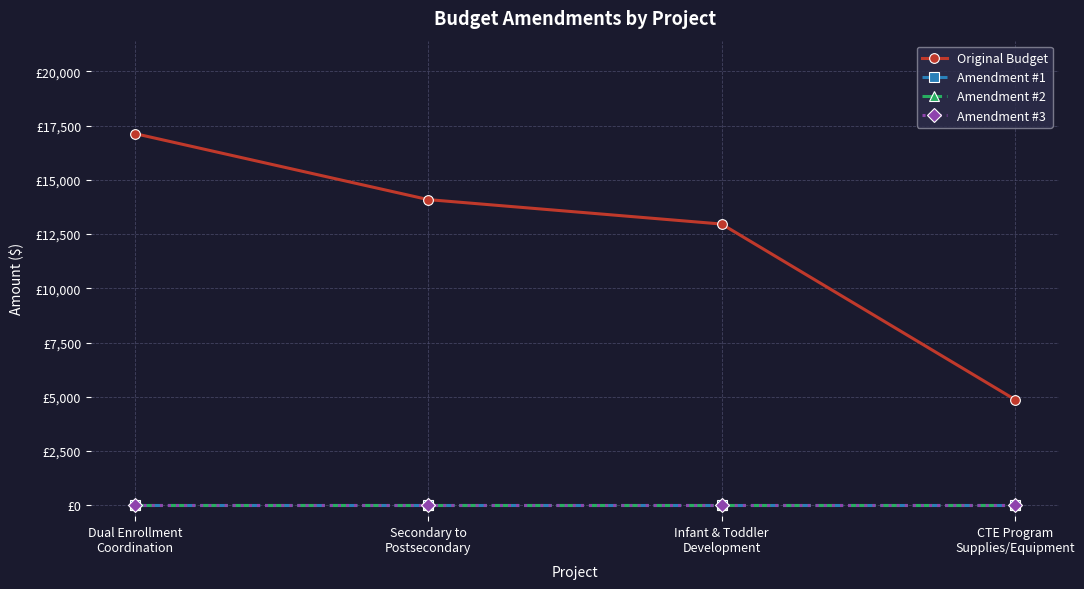

Is this an area chart (filled region under the line)?

No